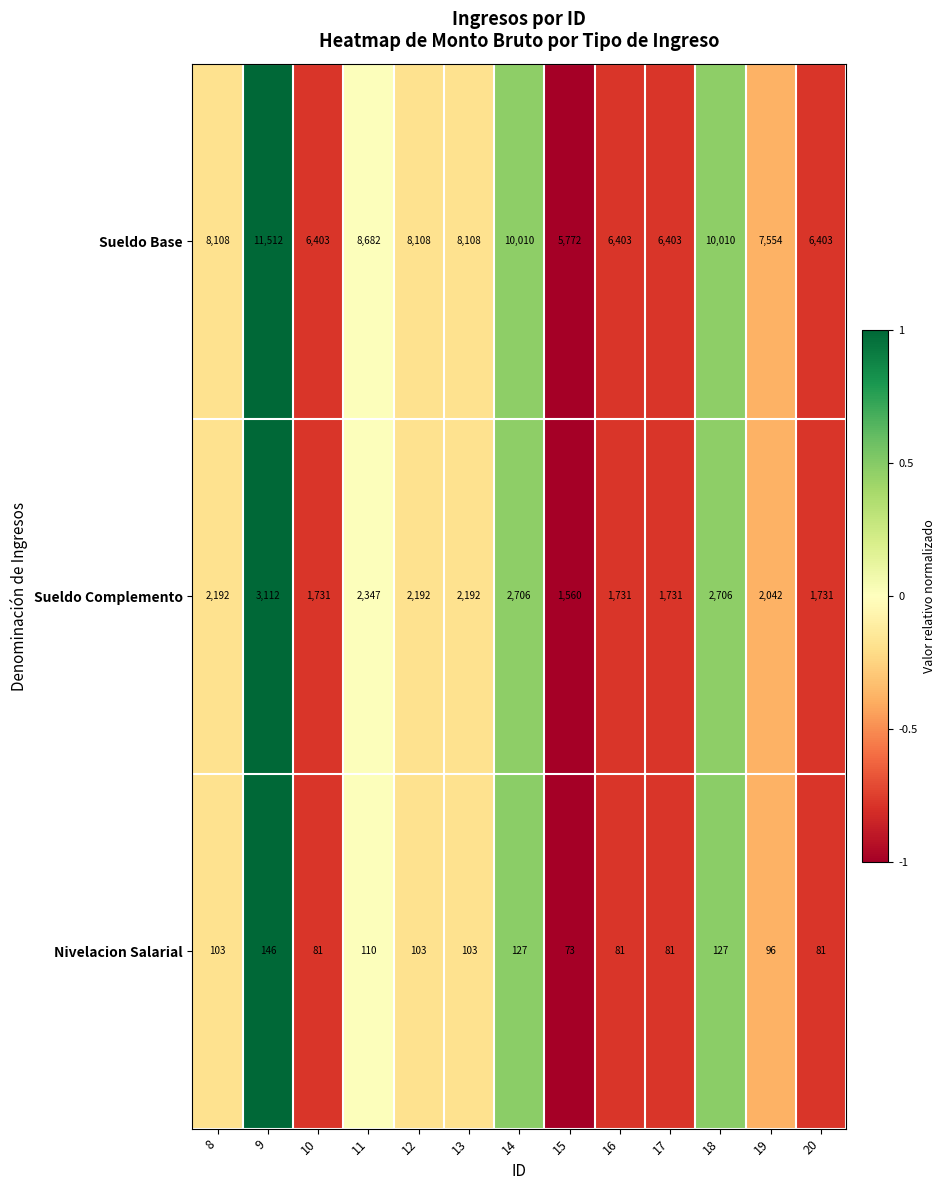

Rank the series at 10 from highest to lowest value.

Sueldo Base, Sueldo Complemento, Nivelacion Salarial